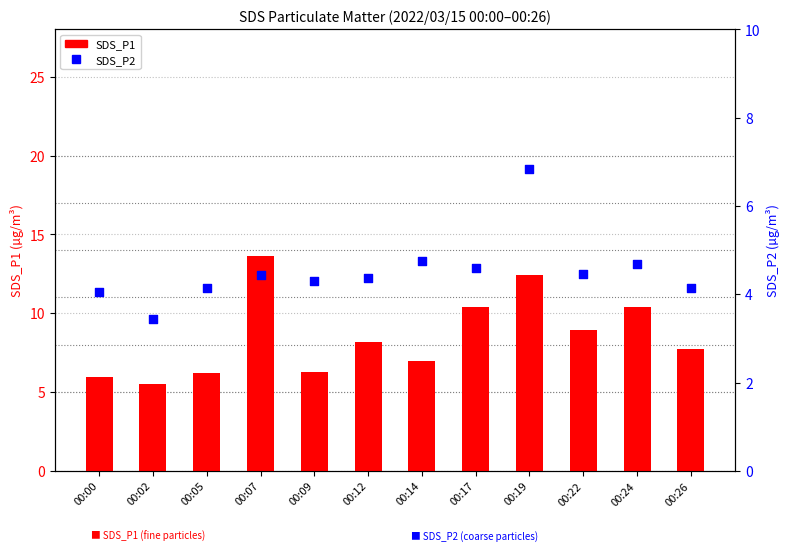

Is the value of SDS_P2 at 00:24 greater than the value of SDS_P1 at 00:12?

No